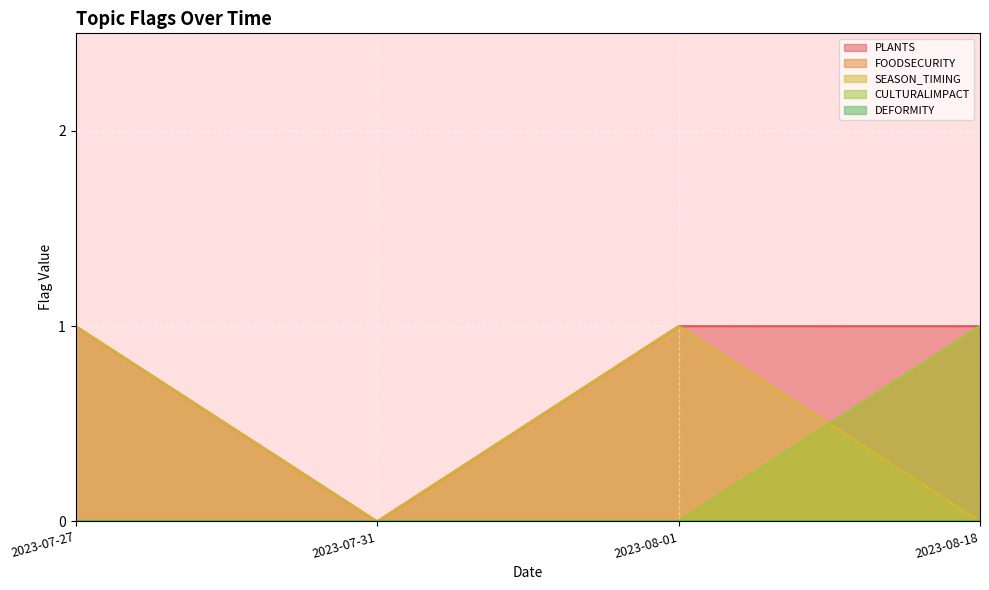

Read the PLANTS value at 2023-08-18.

1